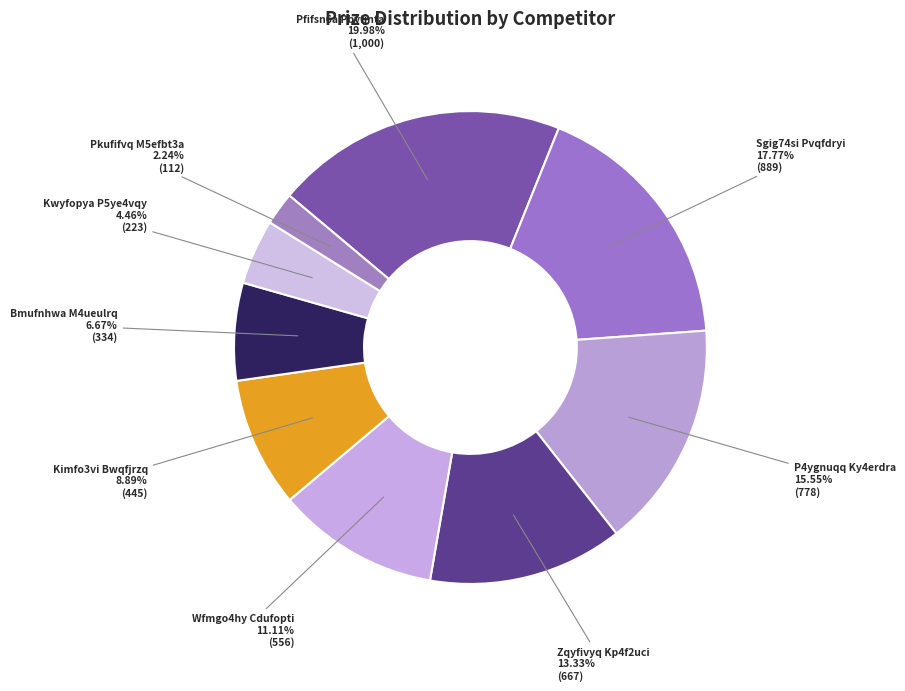

Is there a majority slice in this chart?

No